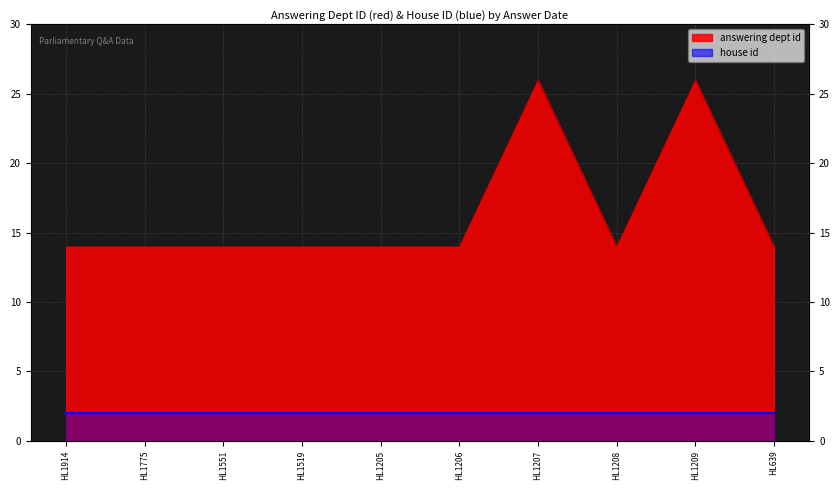

What is the sum of all values?

164